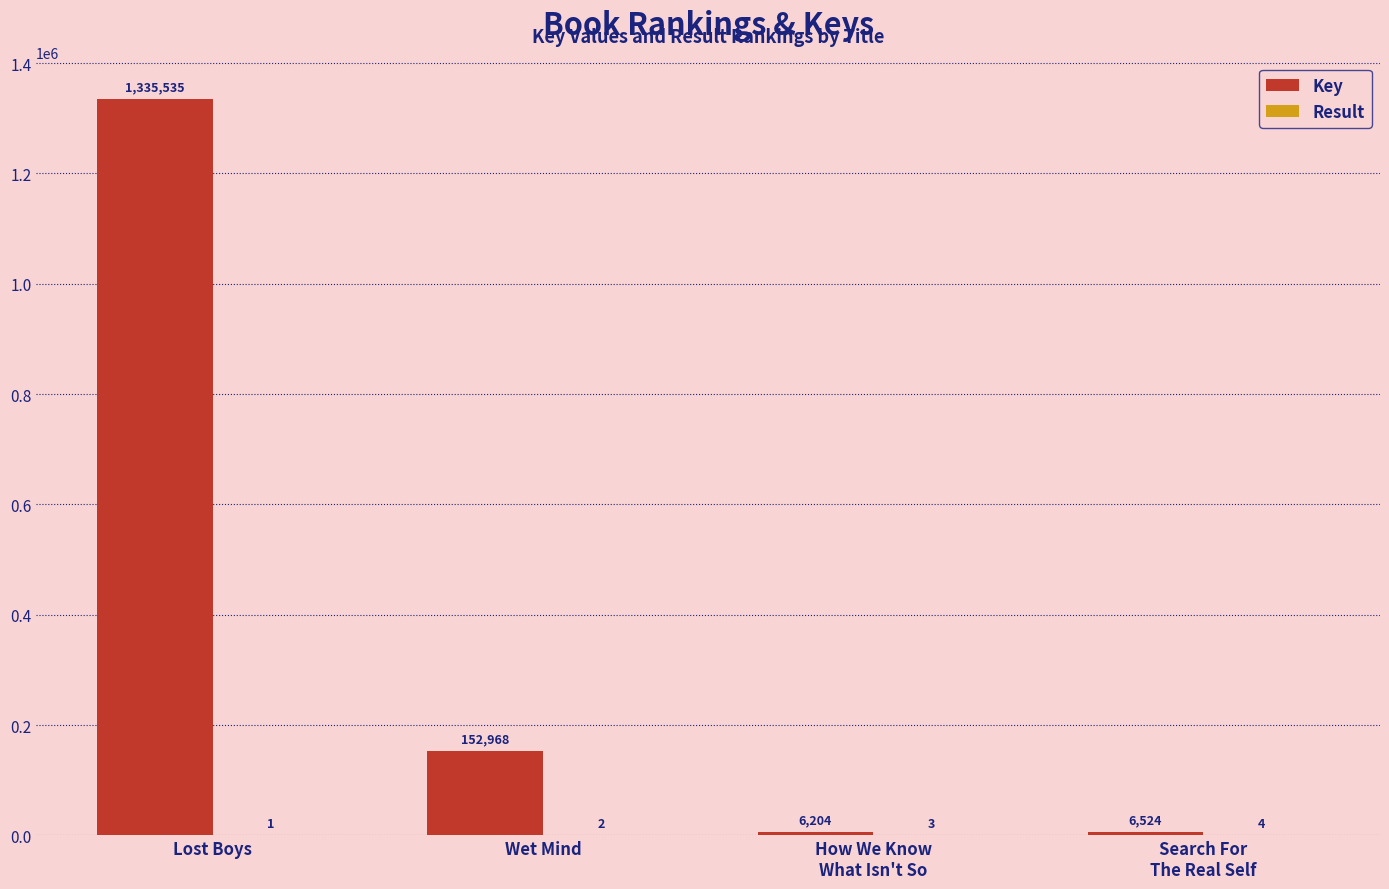

Where does the Key series first go above 152968?

Lost Boys